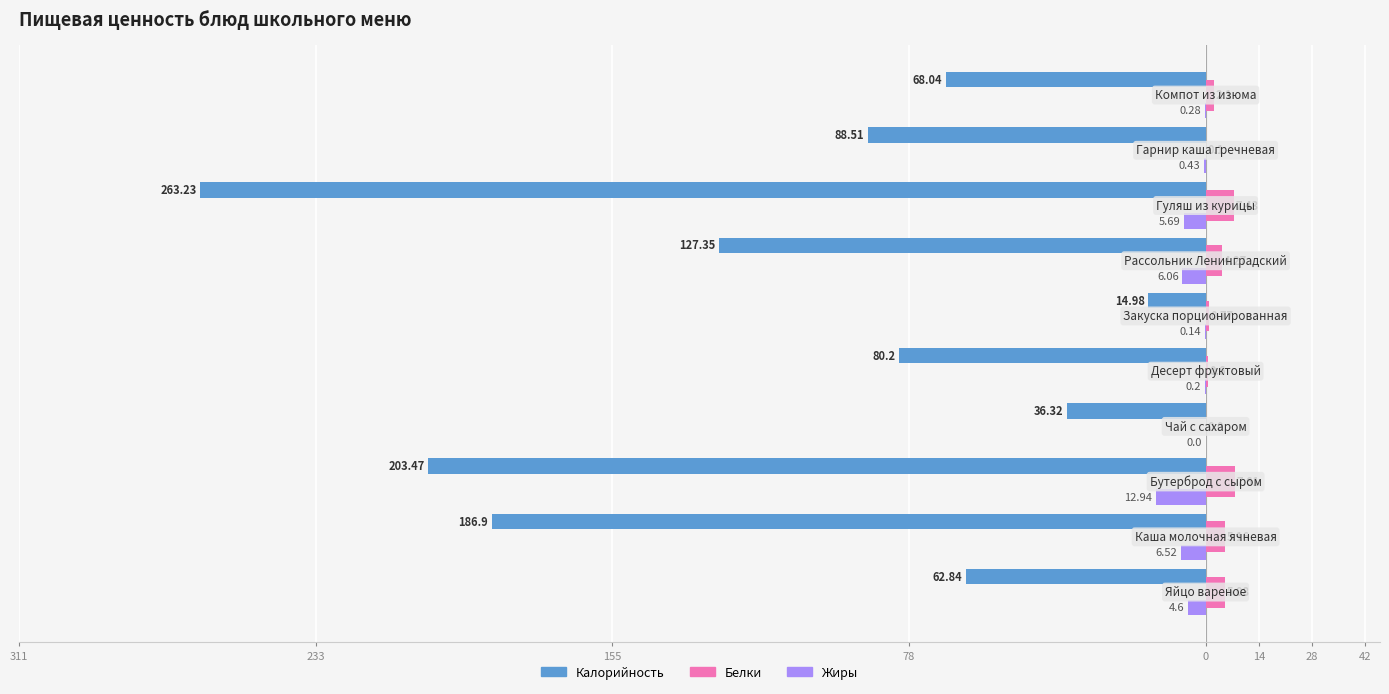

What is the average value of the Калорийность series?

-113.2